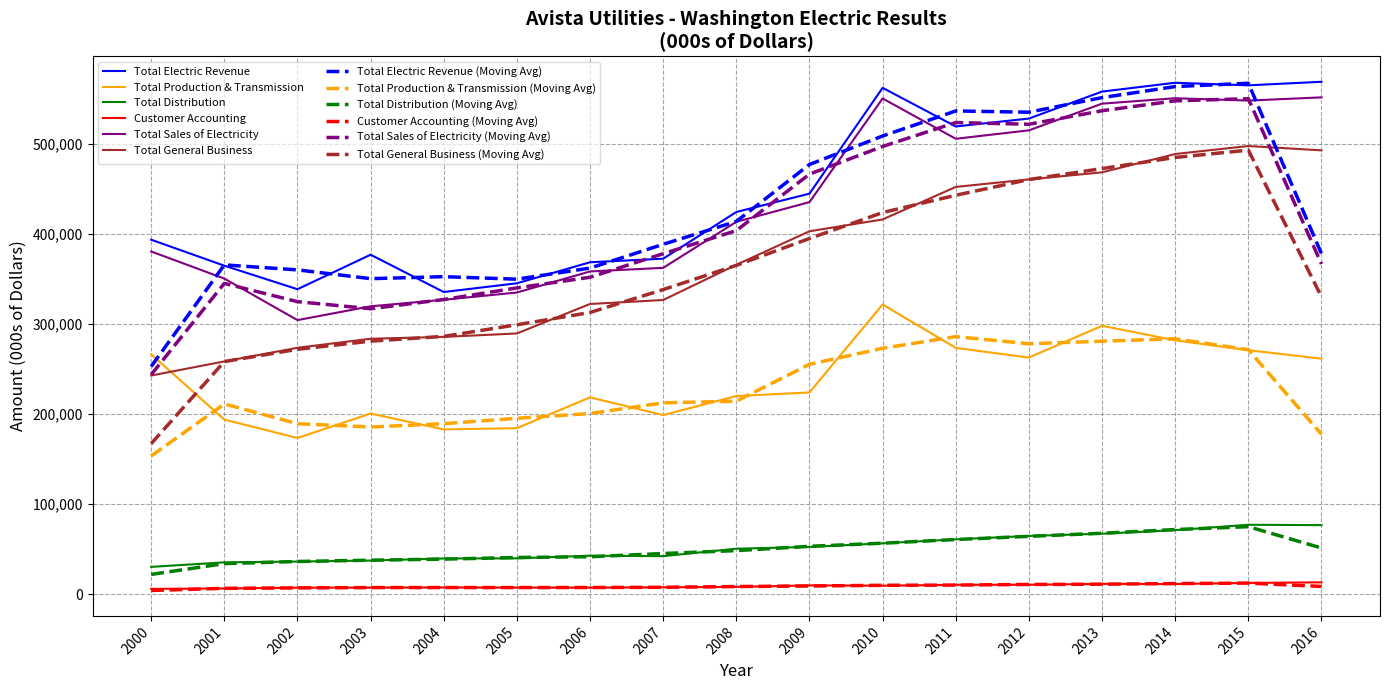

What is the greatest value displayed?

568523.0